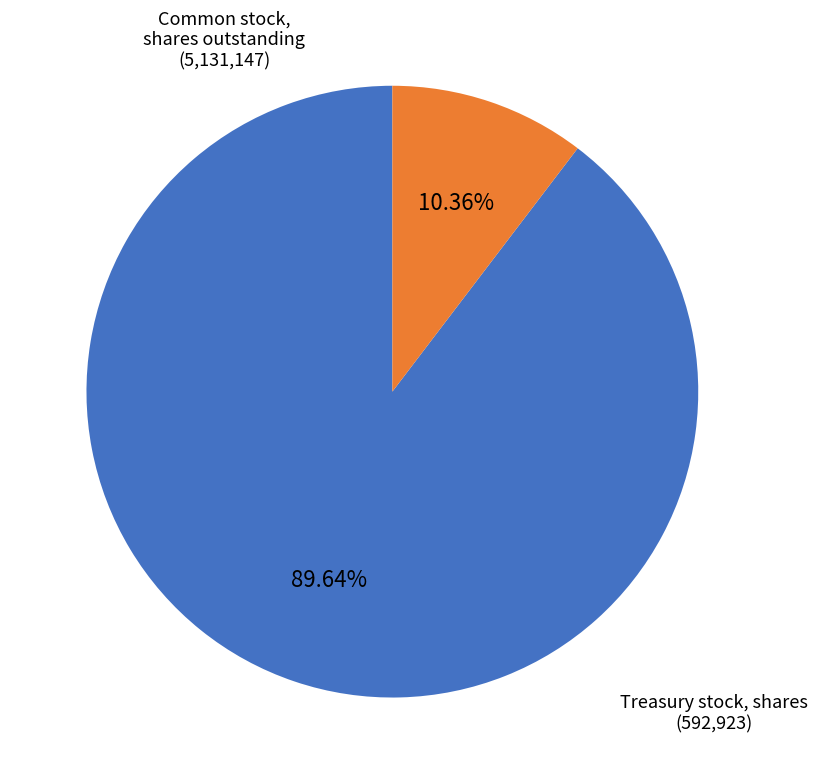

How many segments does this pie chart have?

2